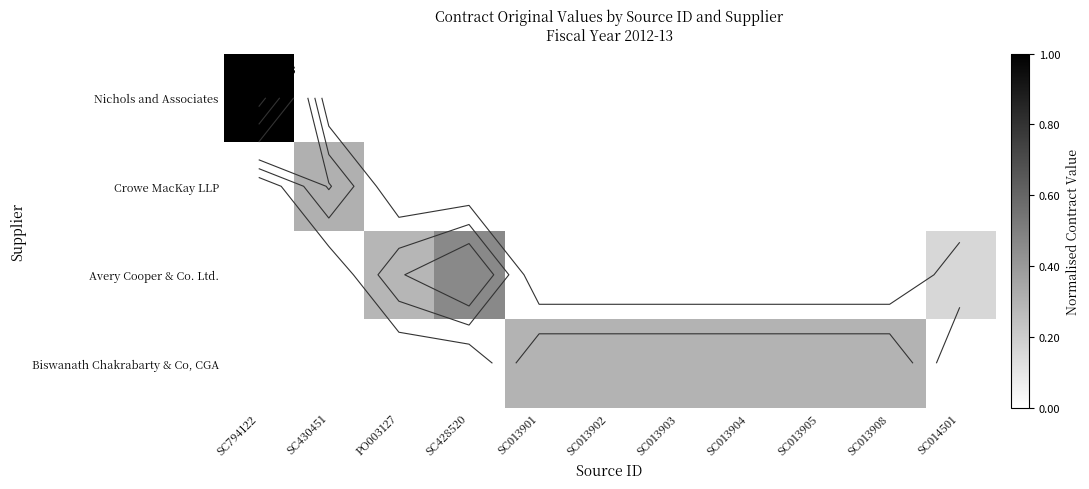

How many positive values does the Avery Cooper & Co. Ltd. series have?

3